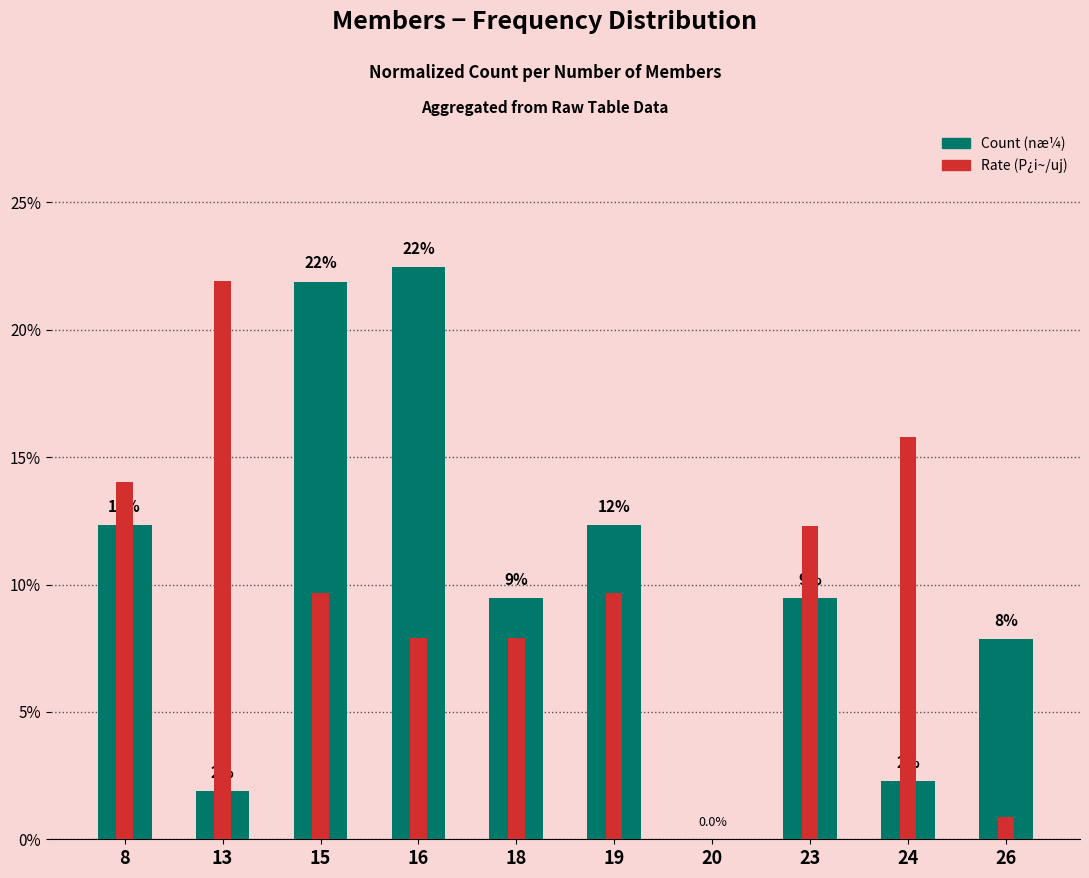

What is the total value across all series at 24?

18.1